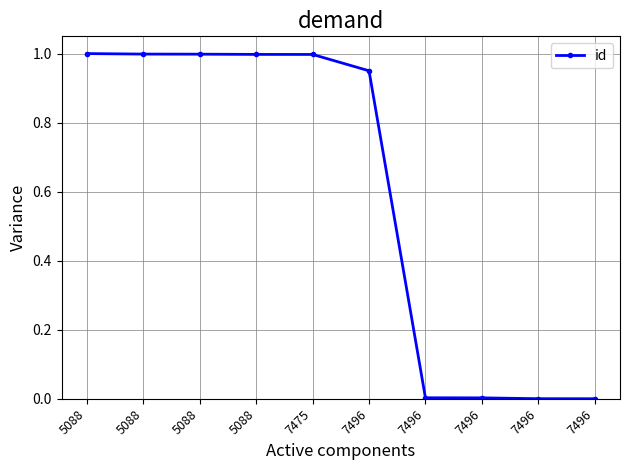

Does the chart display data point markers on the line(s)?

Yes